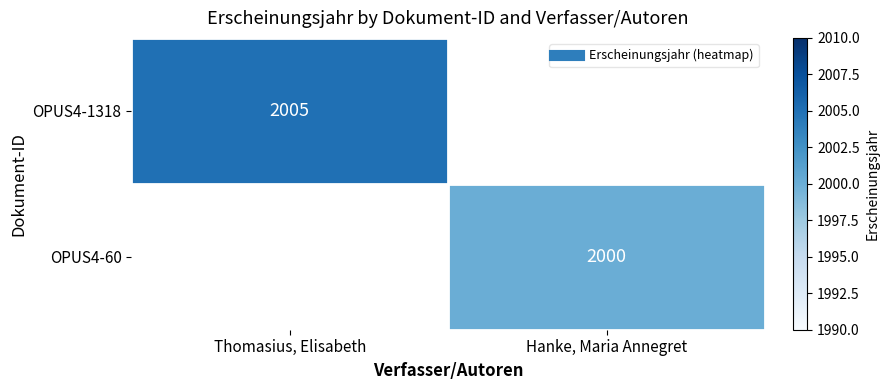

How many distinct data groups are displayed?

2